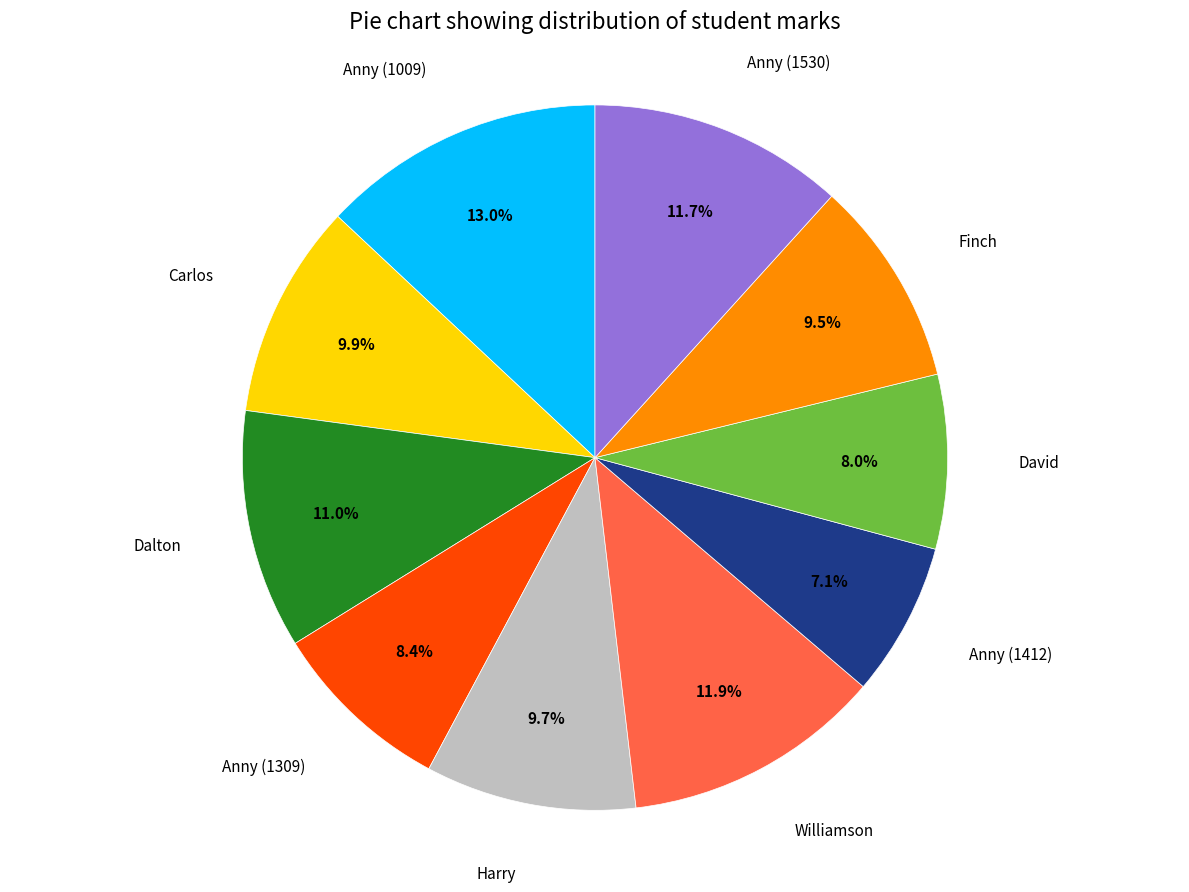

Is there any slice that represents more than half of the pie?

No